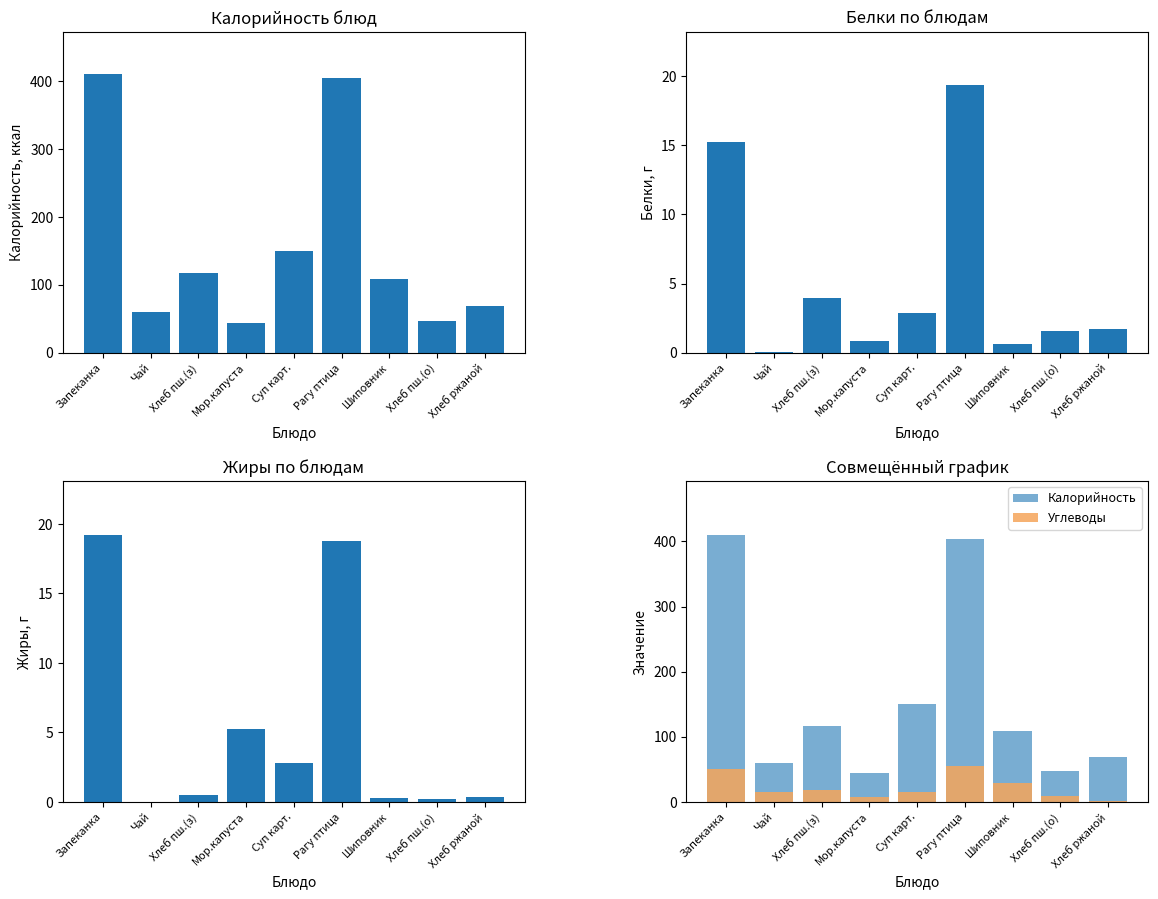

What is the sum of all Калорийность values?

1410.0